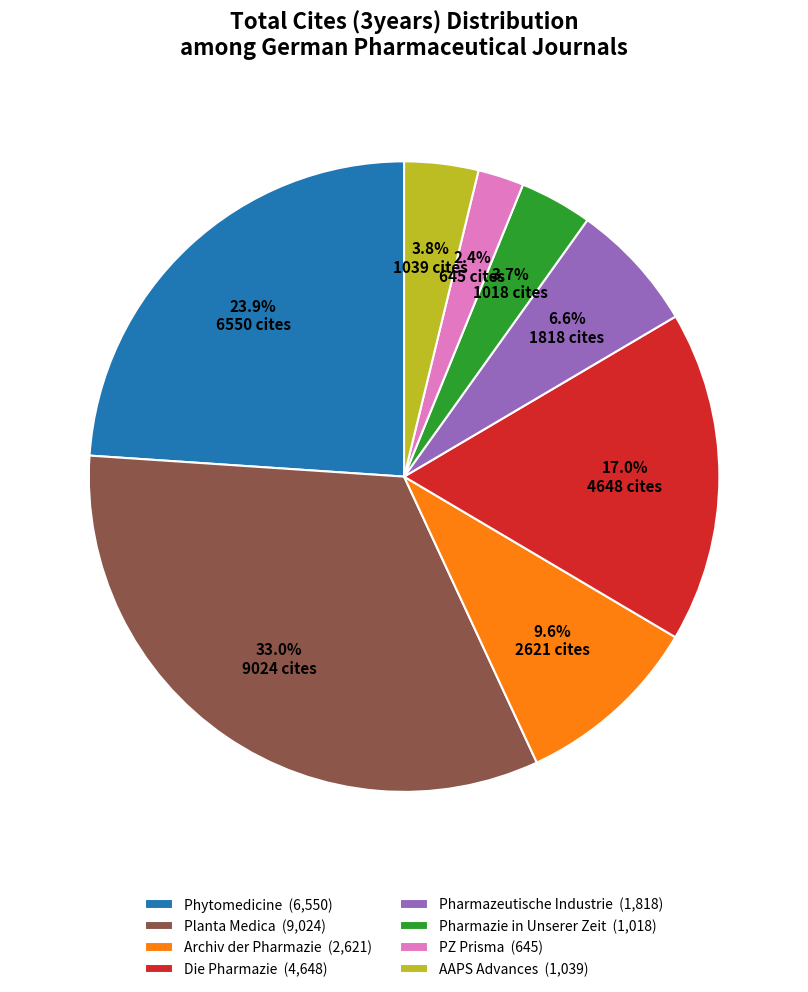

Count the number of slices in the pie.

8